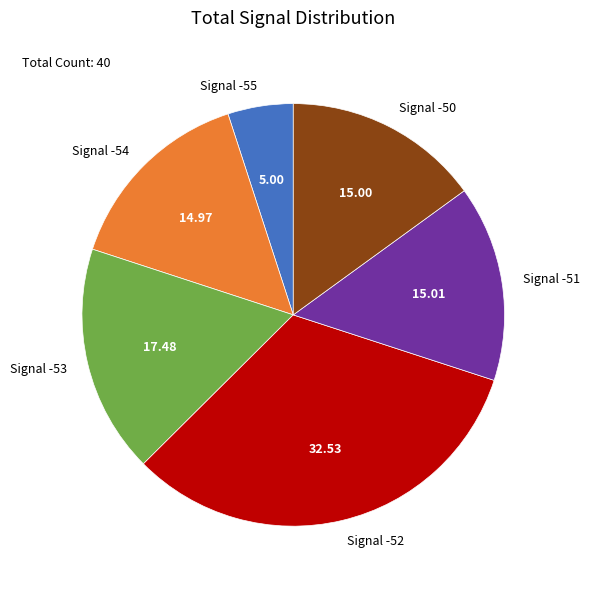

Which slice is the smallest?

Signal -55